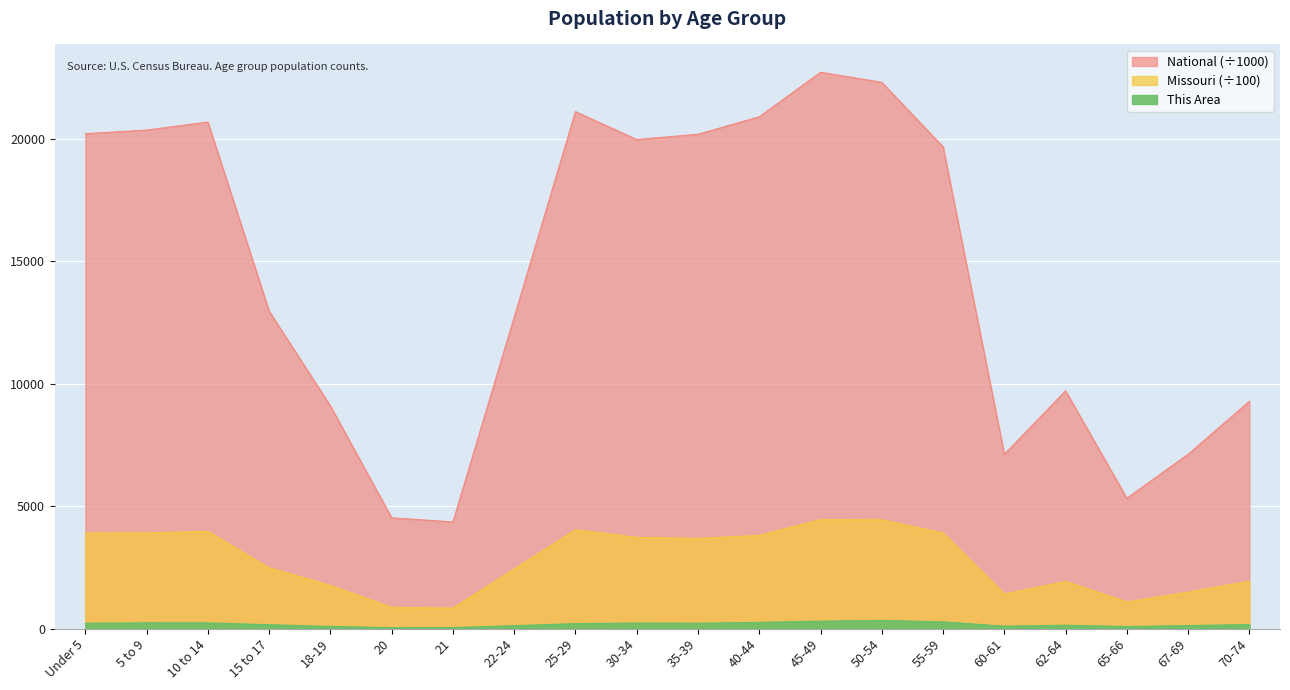

What is the difference between the highest and lowest values at 10 to 14?

20445.2